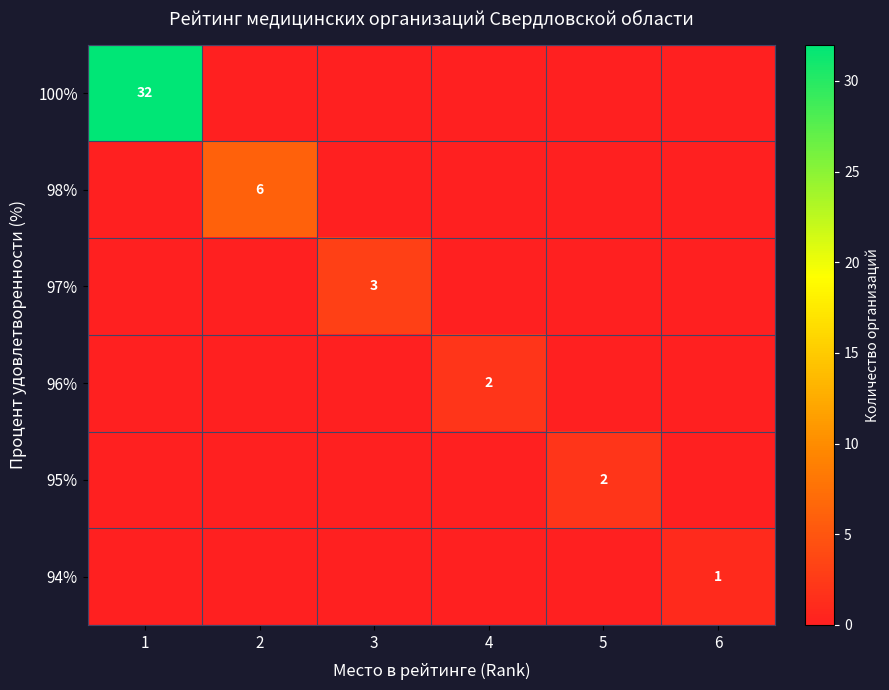

Is it true that 98% equals 6 at 2?

True